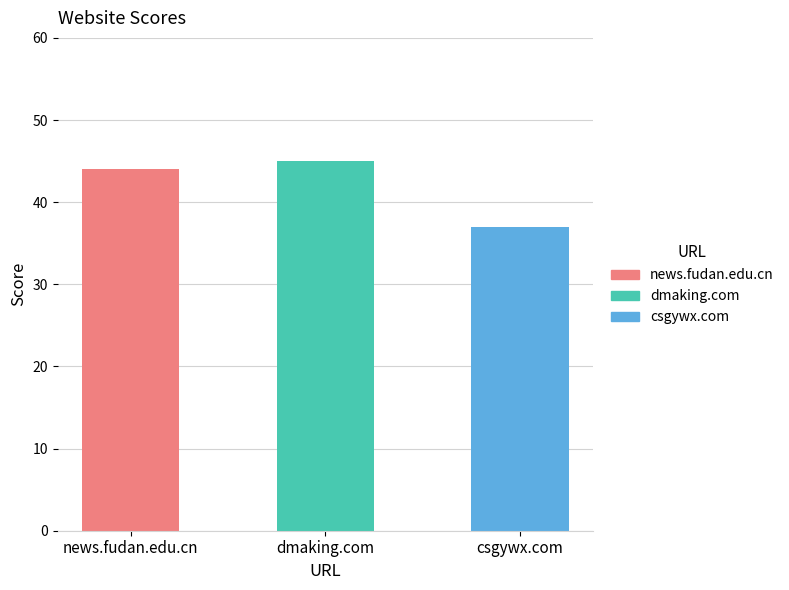

The chart shows a value of 21 at news.fudan.edu.cn. True or false?

False